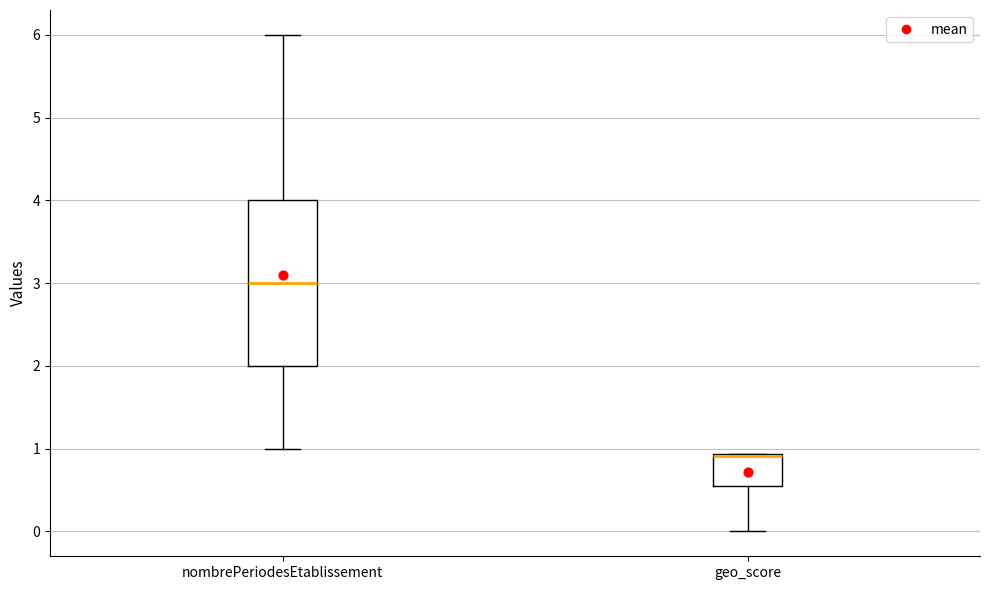

Which box has the highest median line?

nombrePeriodesEtablissement